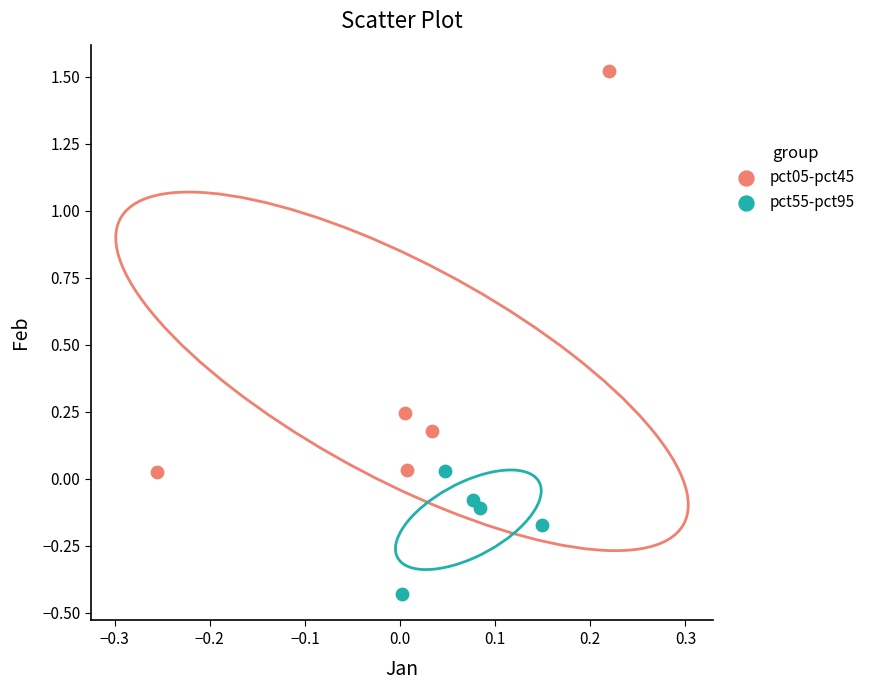

Which series reaches the minimum Y coordinate?

pct55-pct95